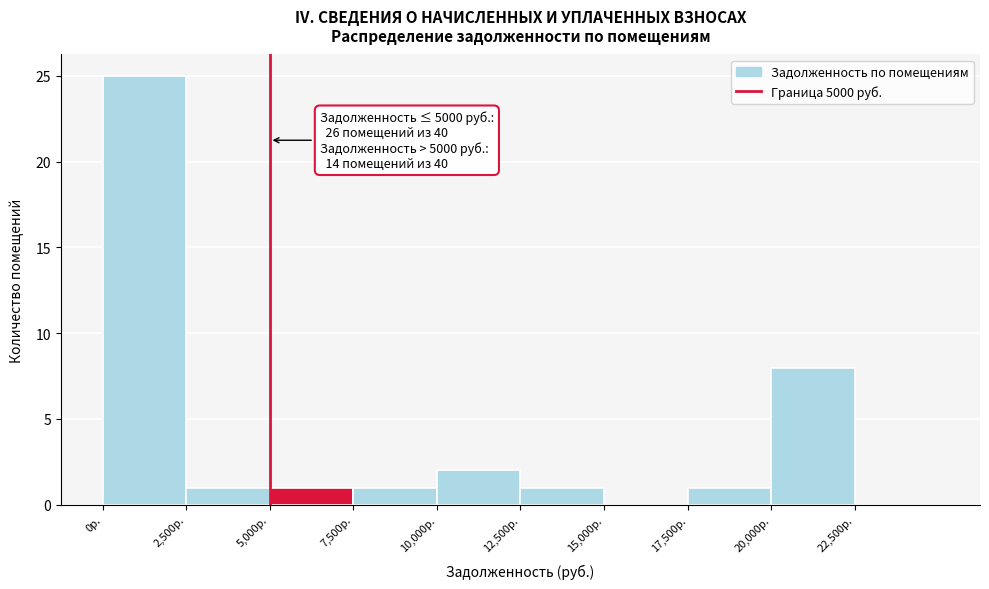

Over which range of the x-axis is the bar tallest?

0 to 2500